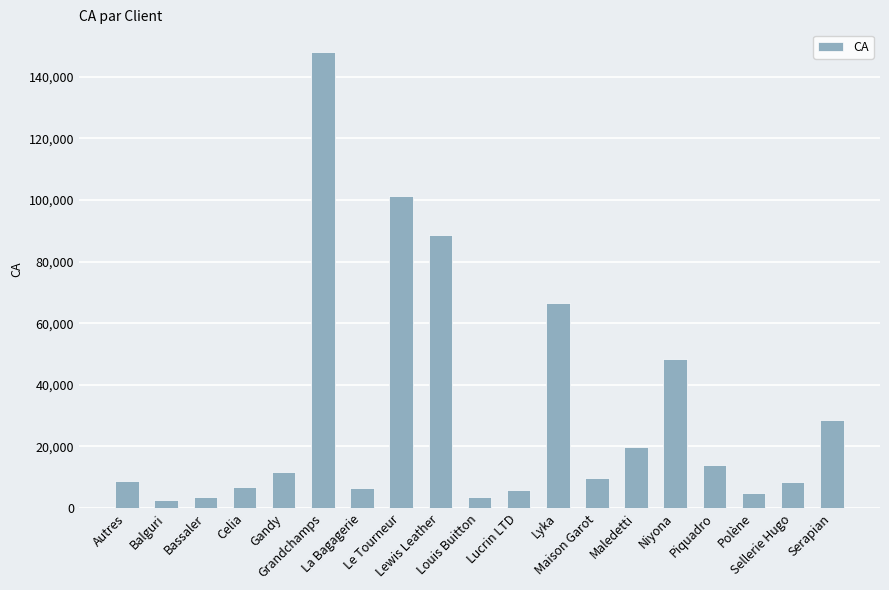

What is the value of the 10th bar from the left?

3750